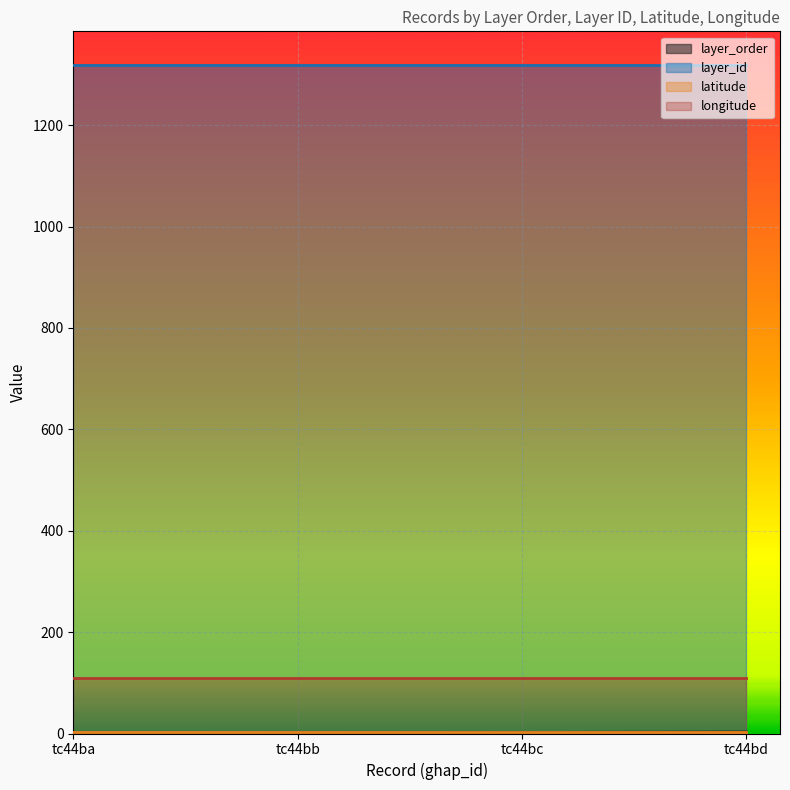

True or false: layer_order and layer_id intersect in this chart.

False